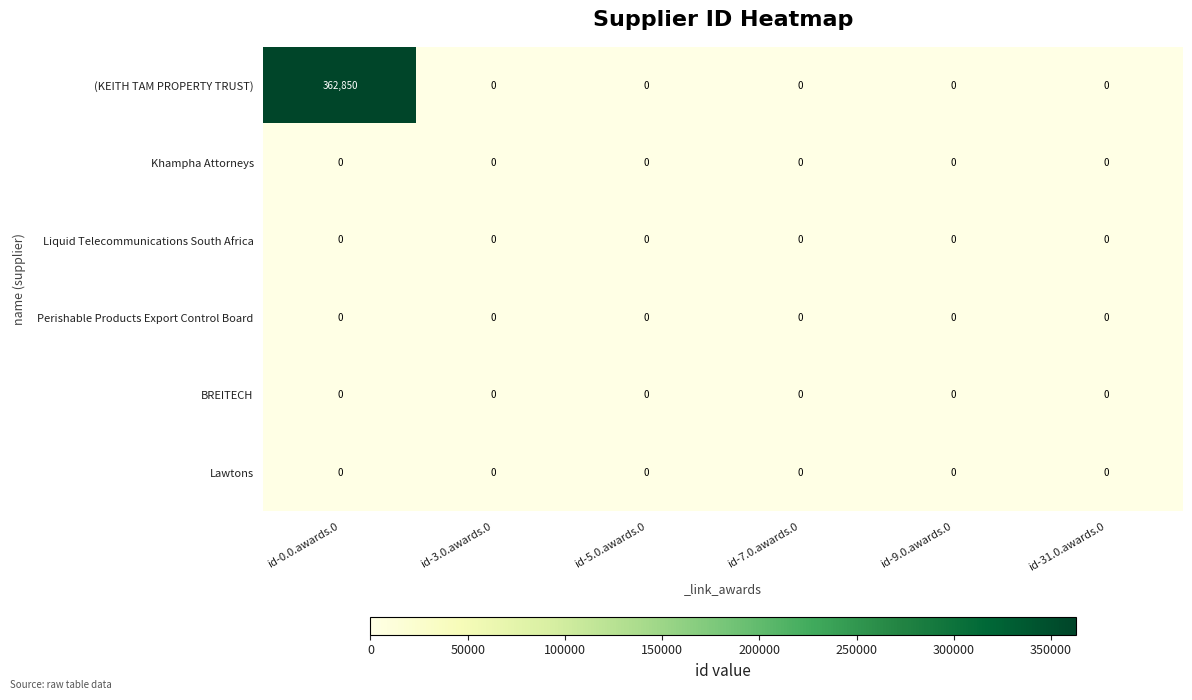

The Lawtons series shows 0 at id-7.0.awards.0. True or false?

True